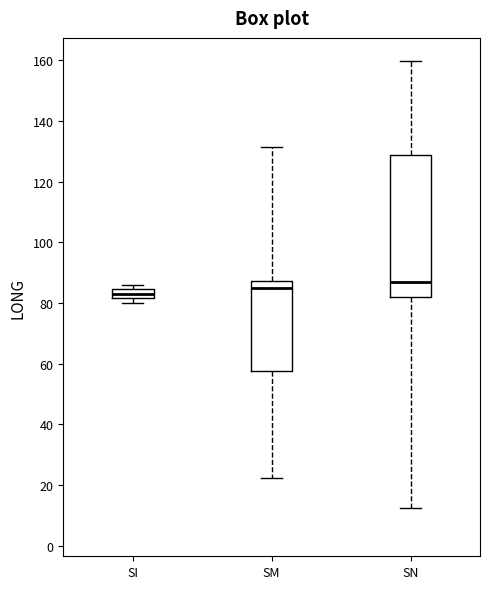

Where does the lower whisker of the box for SN end on the y-axis? The values are not printed on the chart, so give them approximately, as read against the axis.

12